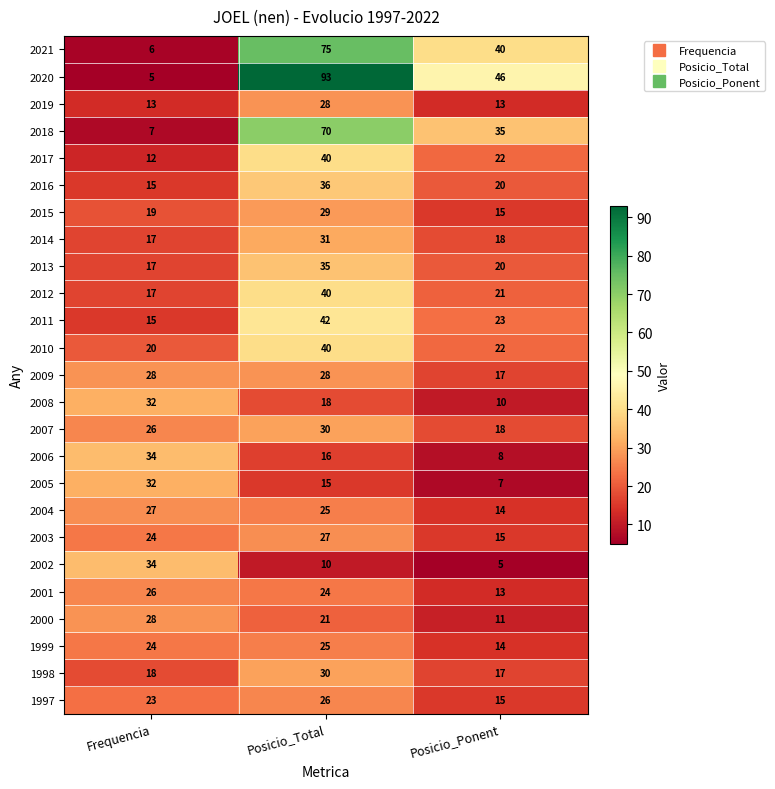

How many values in the 1998 series are below 18?

1